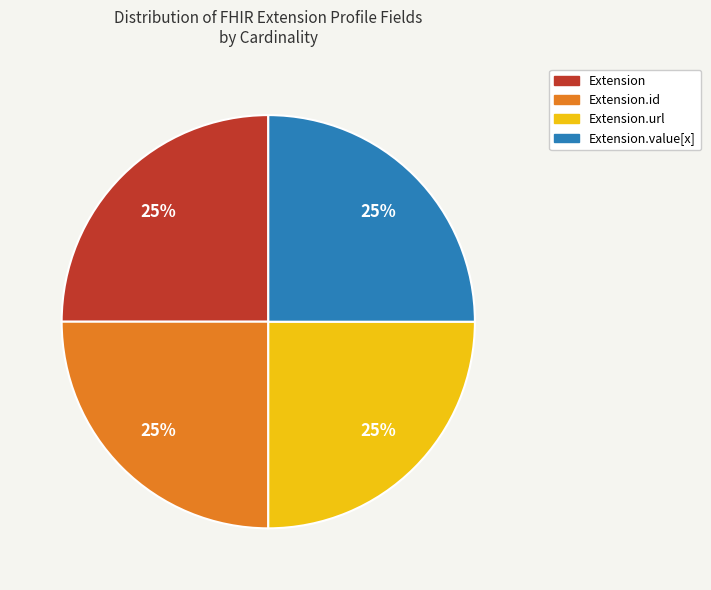

Count the number of slices in the pie.

4